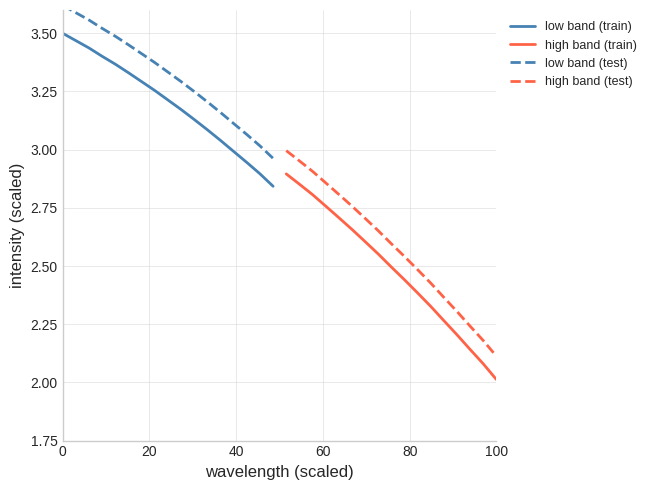

True or false: high band (test) and low band (train) cross at least once.

False